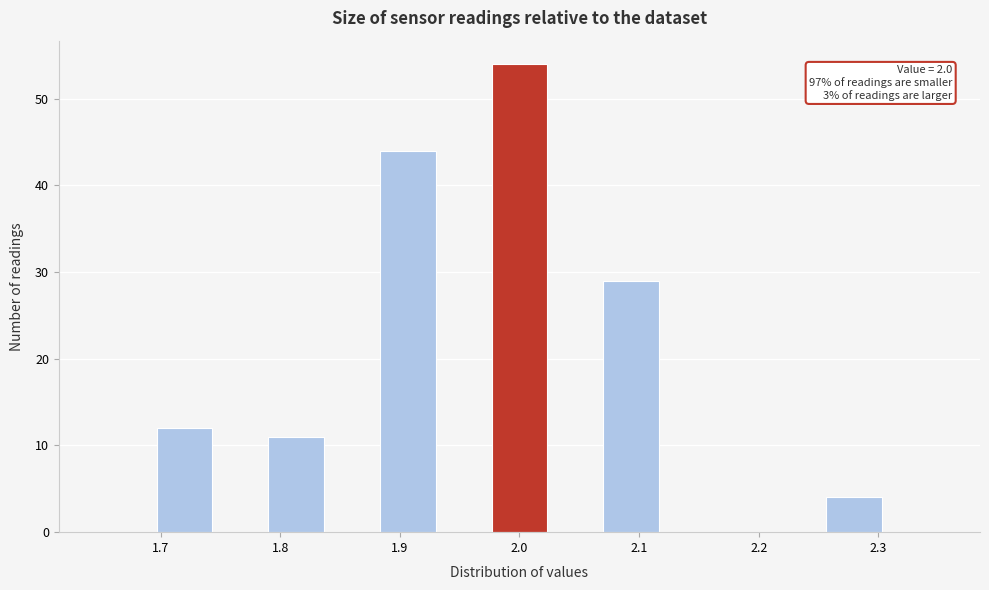

Which range on the x-axis has the tallest bar?

1.98 to 2.02